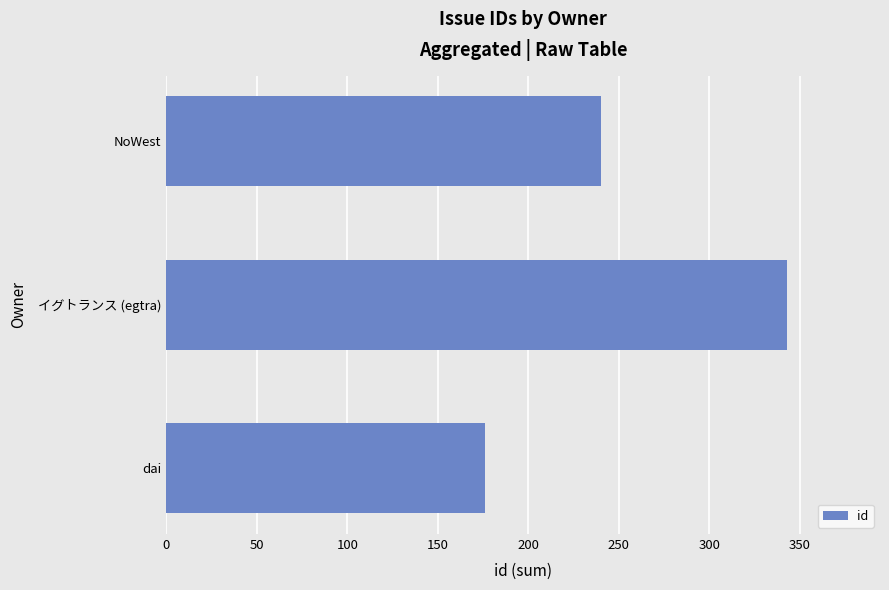

True or false: the data shows 465 at イグトランス (egtra).

False